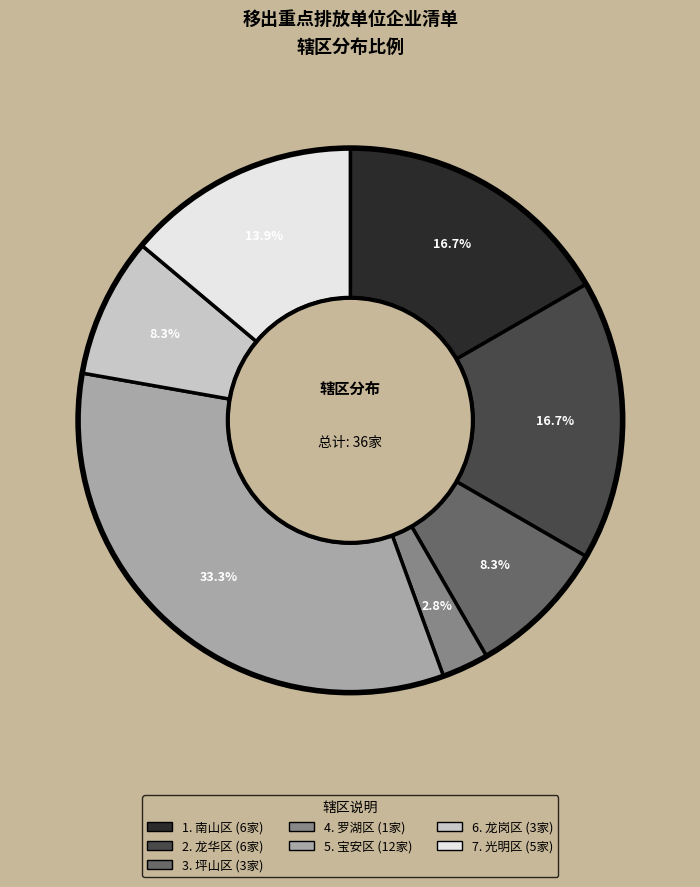

Does any single category account for the majority?

No